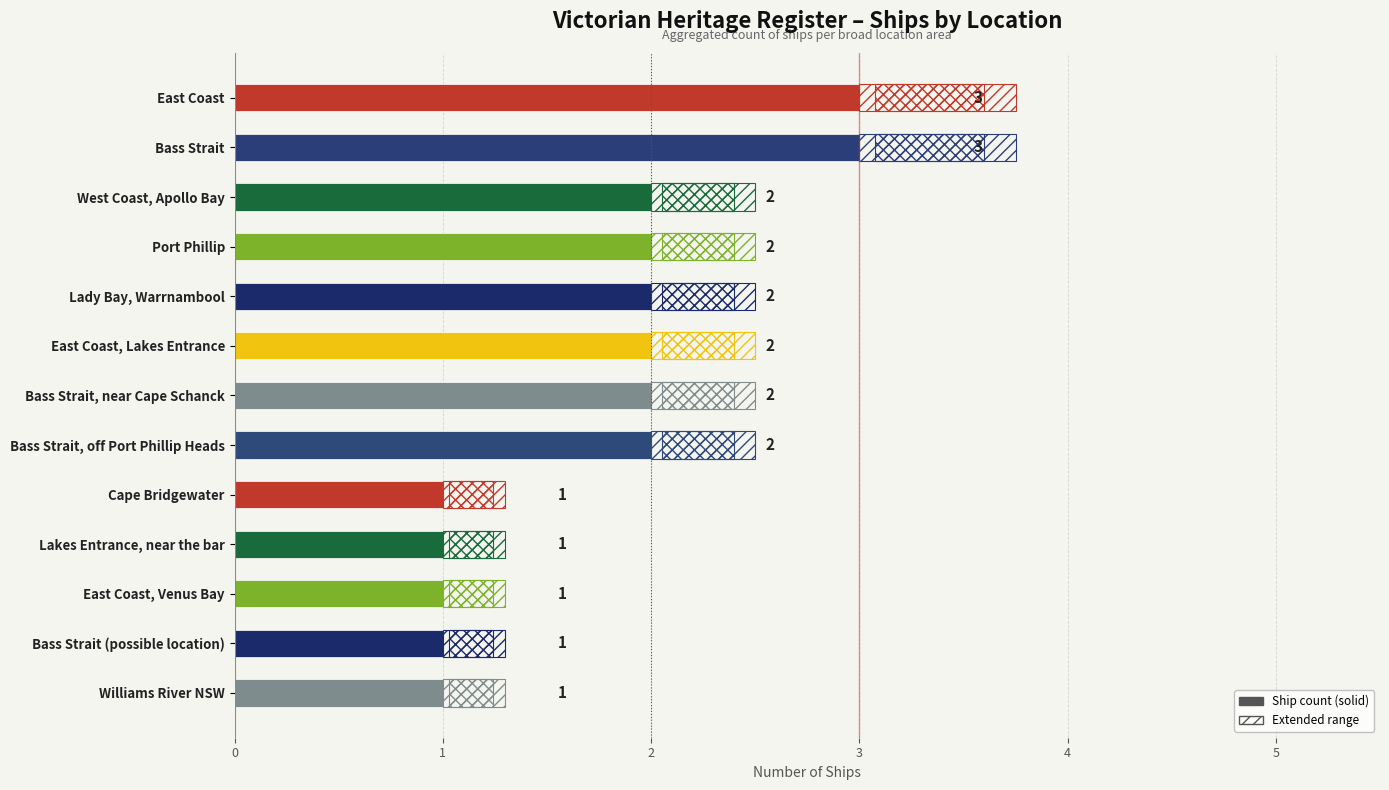

List the labels in order of value, smallest first.

Cape Bridgewater, Lakes Entrance, near the bar, East Coast, Venus Bay, Bass Strait (possible location), Williams River NSW, West Coast, Apollo Bay, Port Phillip, Lady Bay, Warrnambool, East Coast, Lakes Entrance, Bass Strait, near Cape Schanck, Bass Strait, off Port Phillip Heads, East Coast, Bass Strait